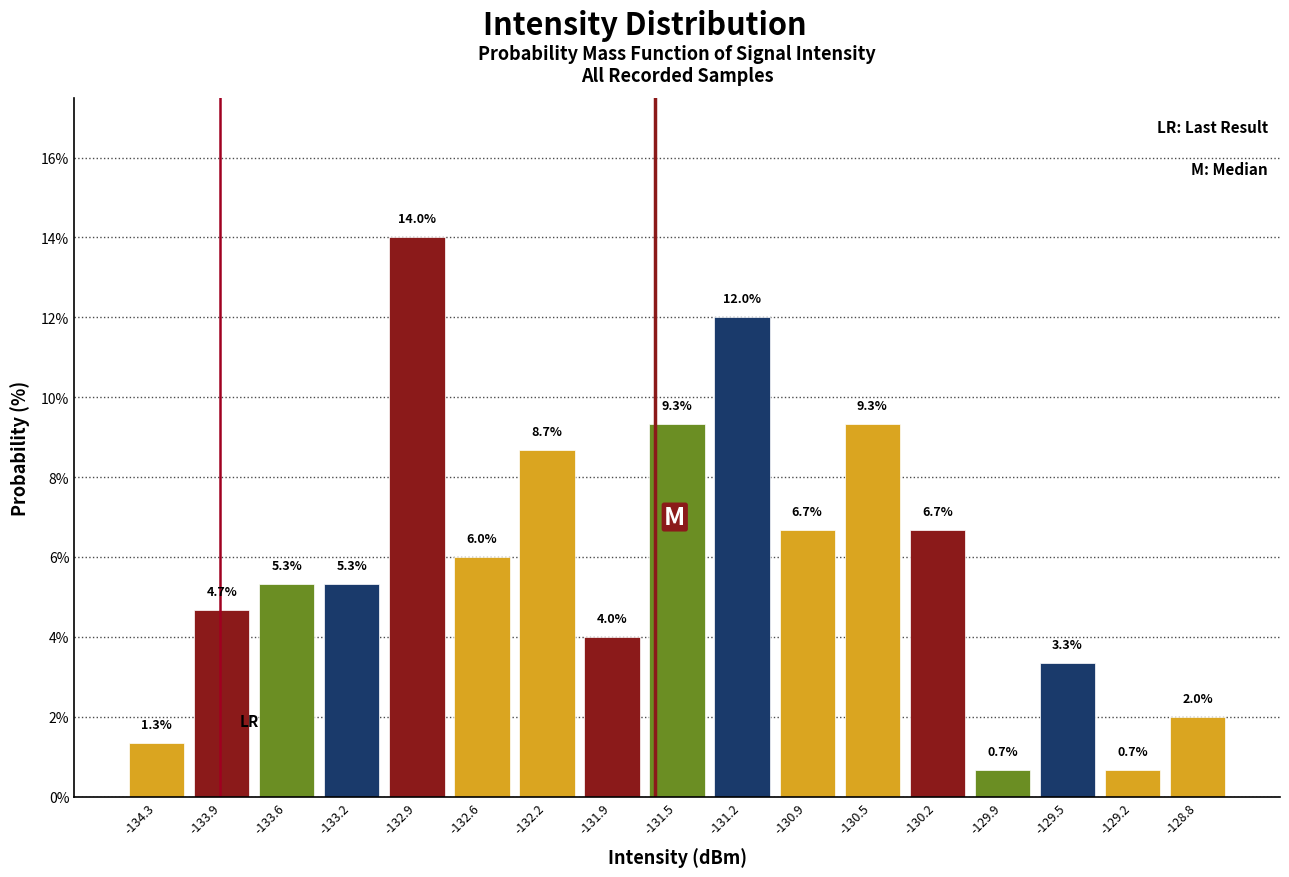

Reading left to right, transcribe this chart: for each bar, give the range it covers on the x-axis and its height. The bar edges are not printed on the chart, so give them approximately, as read against the axis.

-134.45 to -134.10: 1.3
-134.10 to -133.75: 4.7
-133.75 to -133.40: 5.3
-133.40 to -133.05: 5.3
-133.05 to -132.75: 14.0
-132.75 to -132.40: 6.0
-132.40 to -132.05: 8.7
-132.05 to -131.70: 4.0
-131.70 to -131.40: 9.3
-131.40 to -131.05: 12.0
-131.05 to -130.70: 6.7
-130.70 to -130.35: 9.3
-130.35 to -130.05: 6.7
-130.05 to -129.70: 0.7
-129.70 to -129.35: 3.3
-129.35 to -129.00: 0.7
-129.00 to -128.65: 2.0